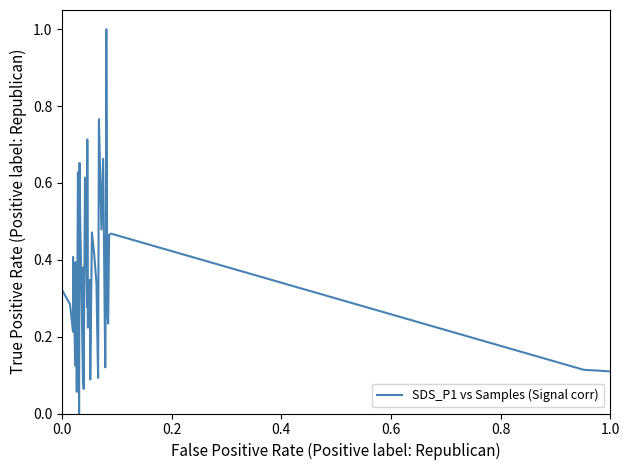

What is the greatest value displayed?

1.0